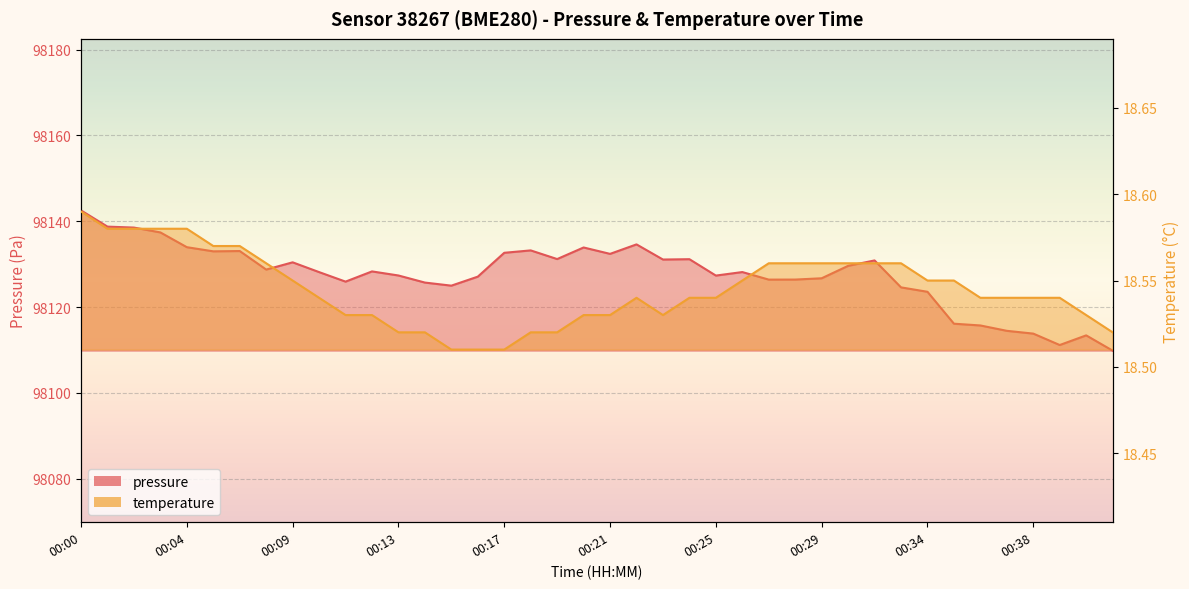

What is the greatest value displayed?

98142.5